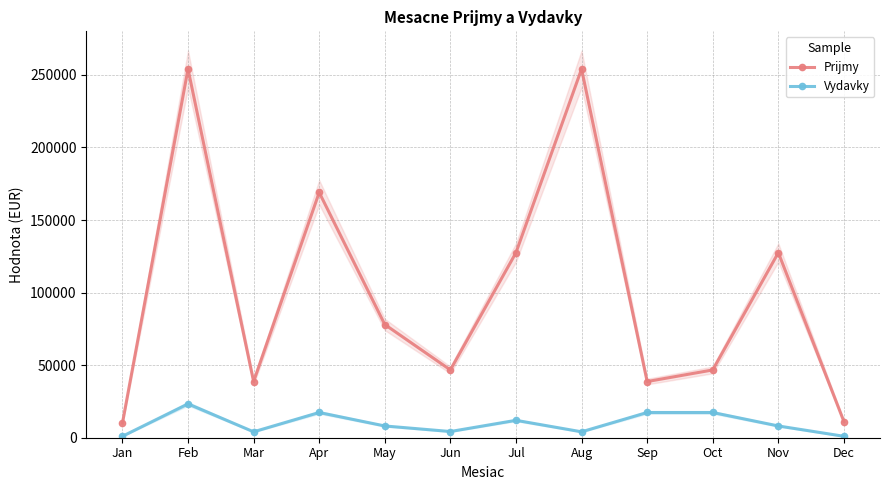

Is it true that Vydavky equals 4070 at Mar?

True